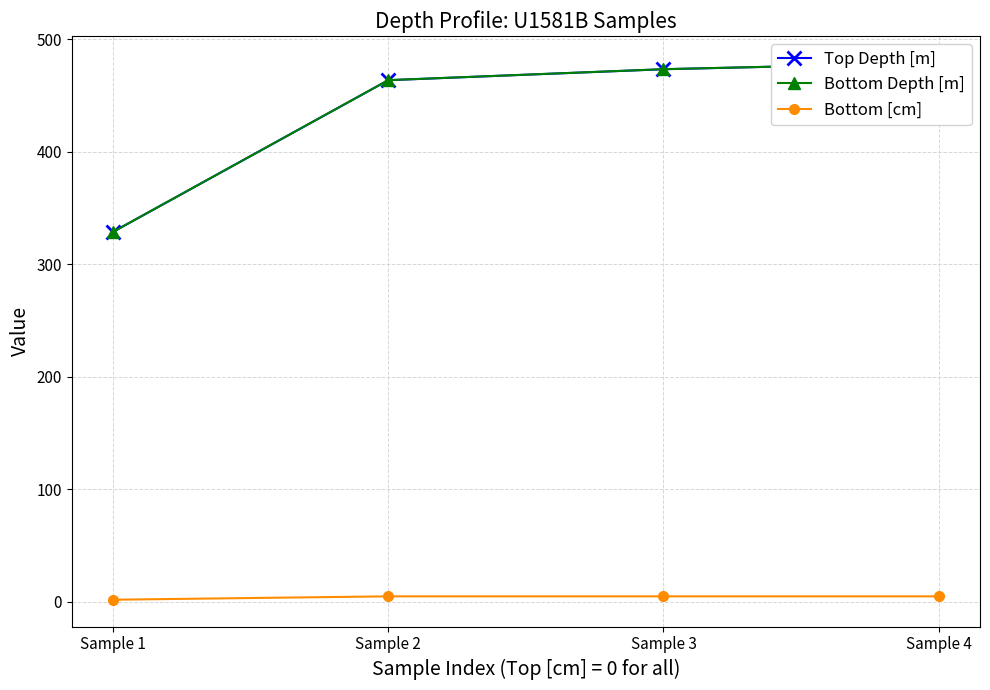

At which category is the sum across all series the highest?

Sample 4